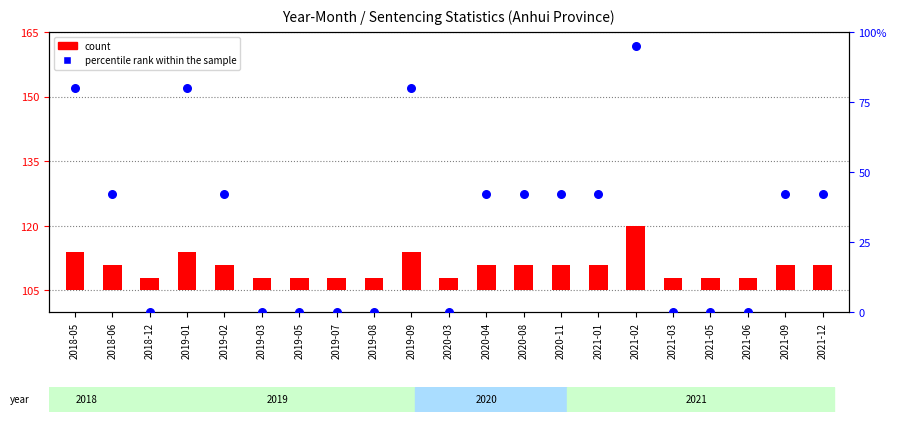

What are all the series names shown in the legend?

count, percentile rank within the sample